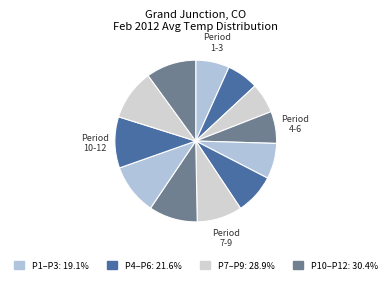

How many segments does this pie chart have?

12